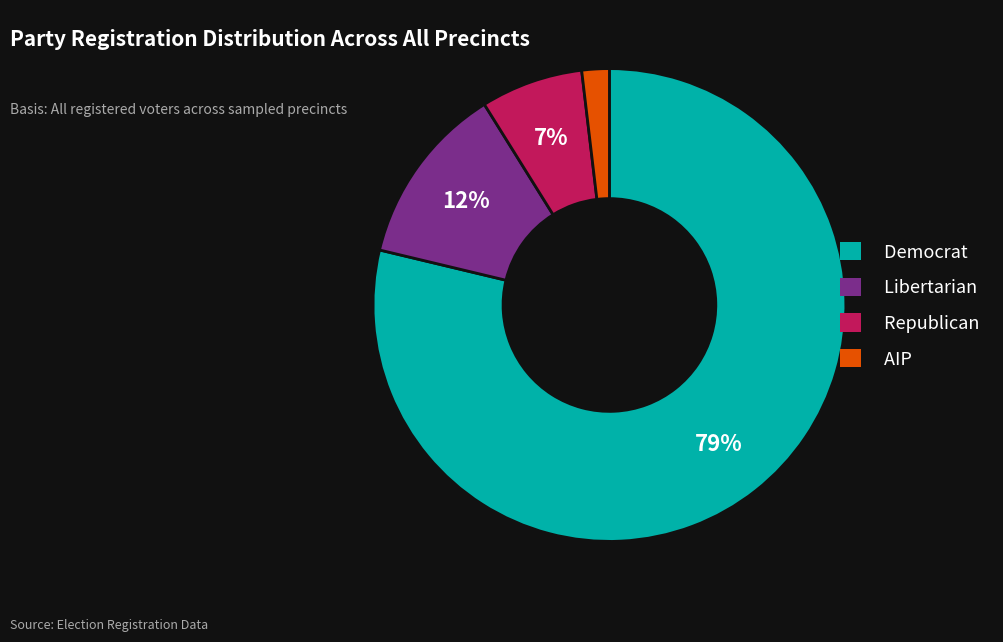

To the nearest percent, what is the average slice percentage?

25%